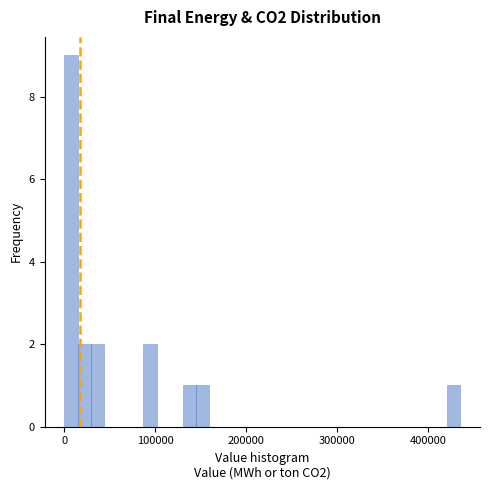

Read against the x-axis, roughly where is the centre of the tallest bar?

10000